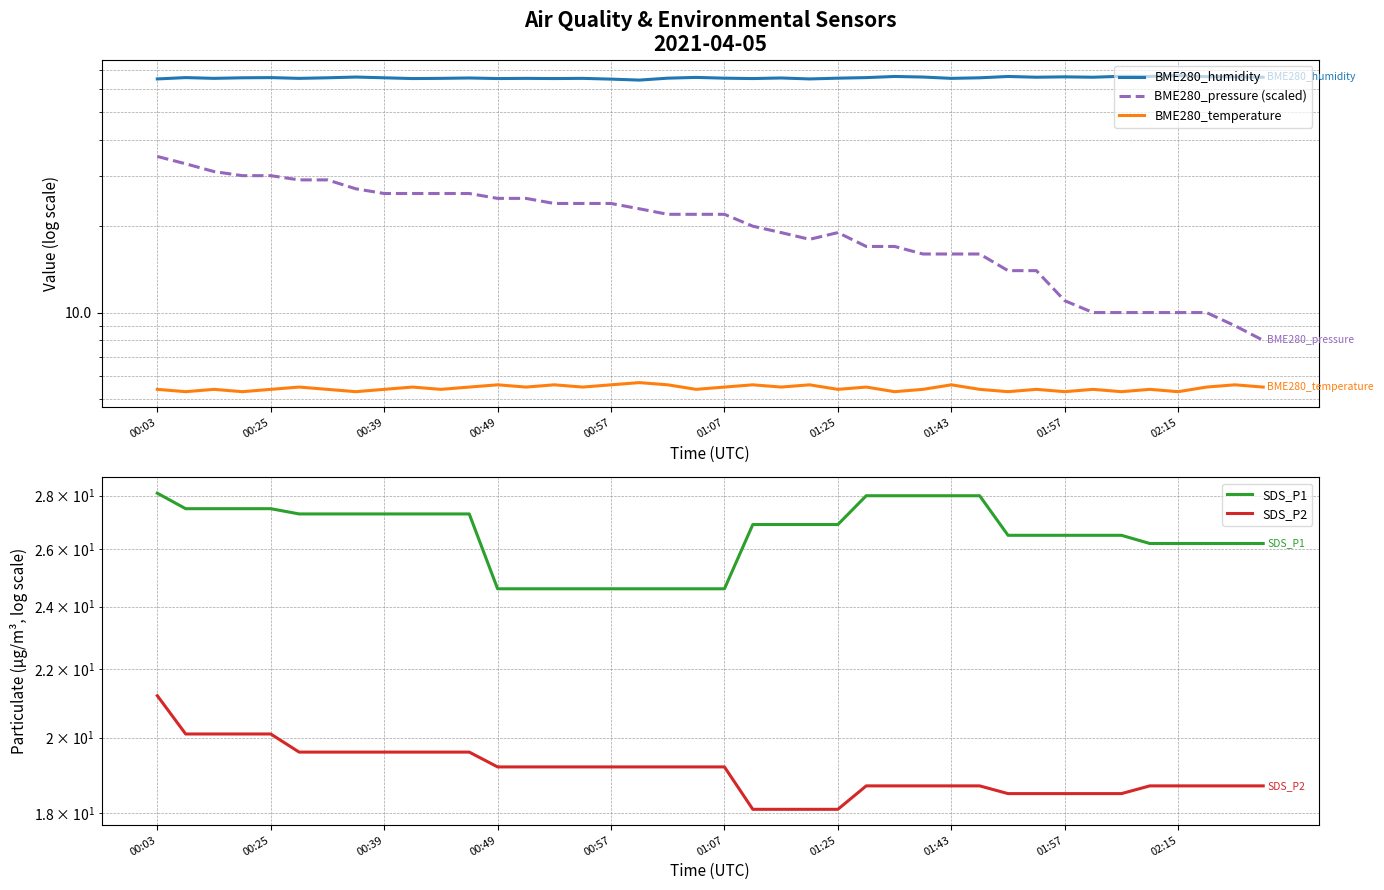

What is the difference between the highest and lowest values at 00:25?

60.6